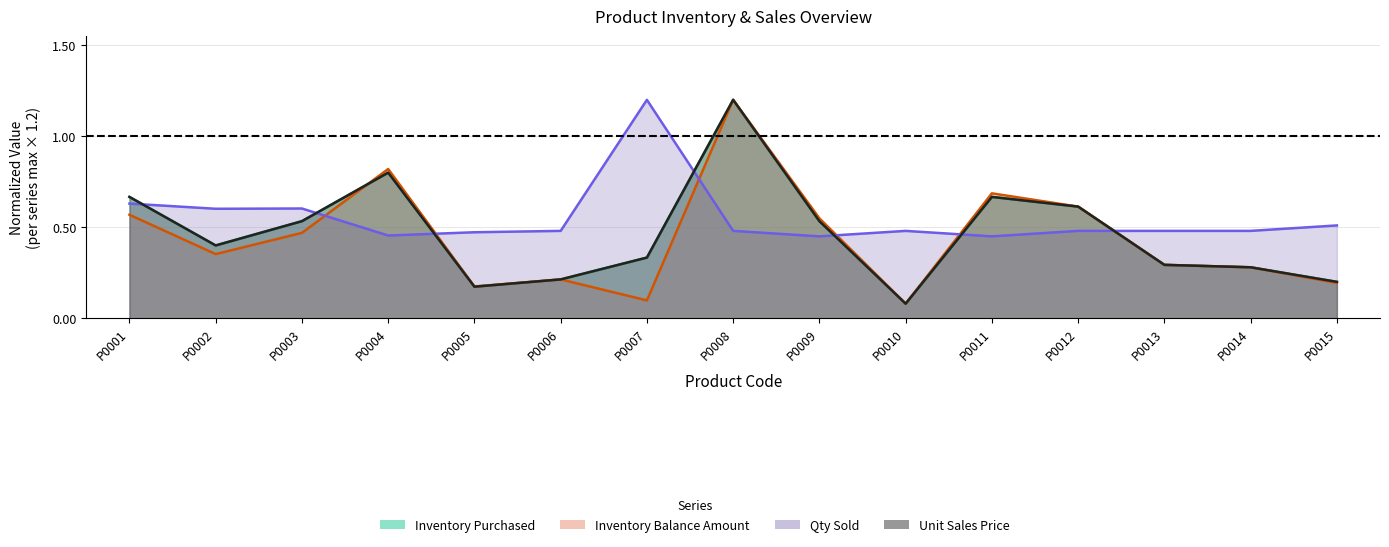

In Unit Sales Price, how many points are higher than both neighbors (excluding endpoints)?

3